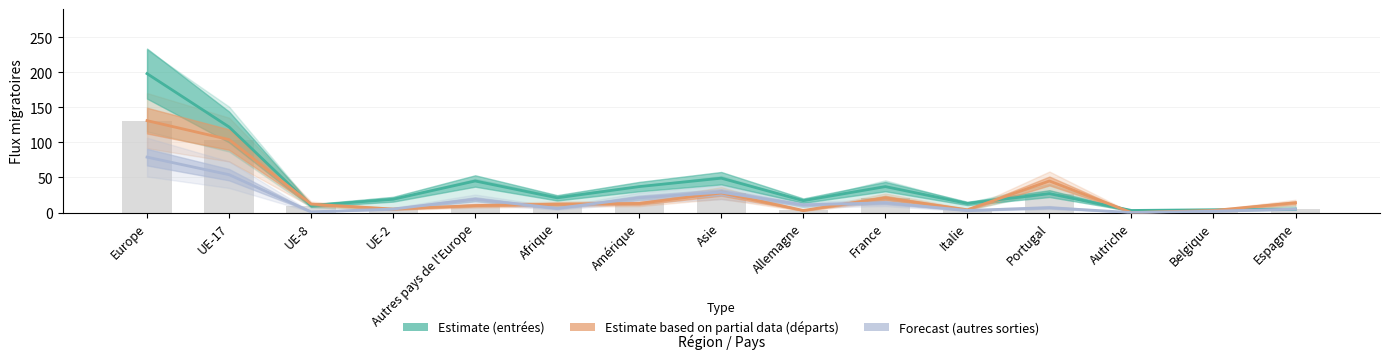

What is the value of the Total départs bar at the 4th from the left?

5